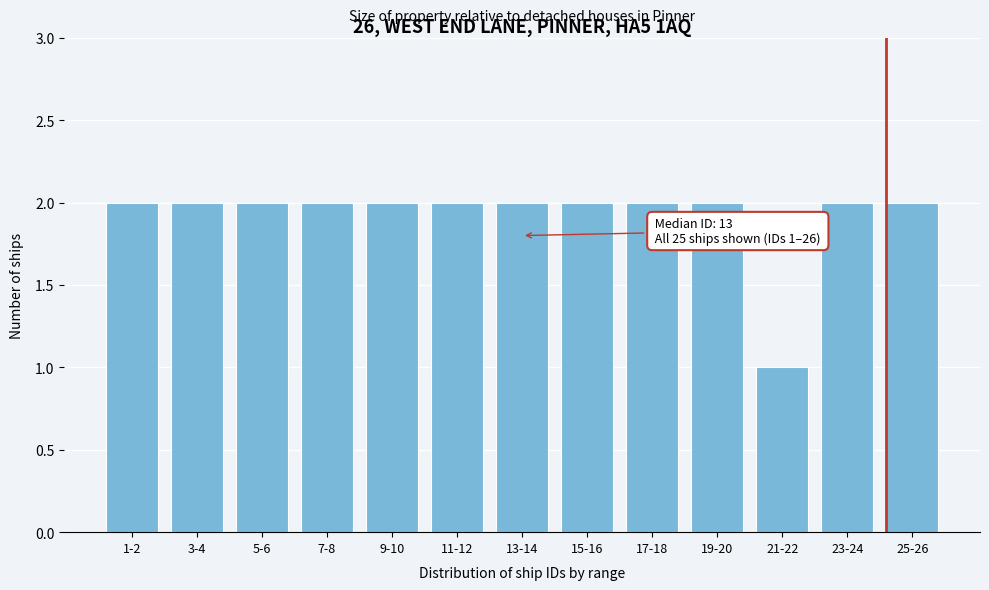

Reading left to right, extract all data points from this chart.

1-2=2	3-4=2	5-6=2	7-8=2	9-10=2	11-12=2	13-14=2	15-16=2	17-18=2	19-20=2	21-22=1	23-24=2	25-26=2